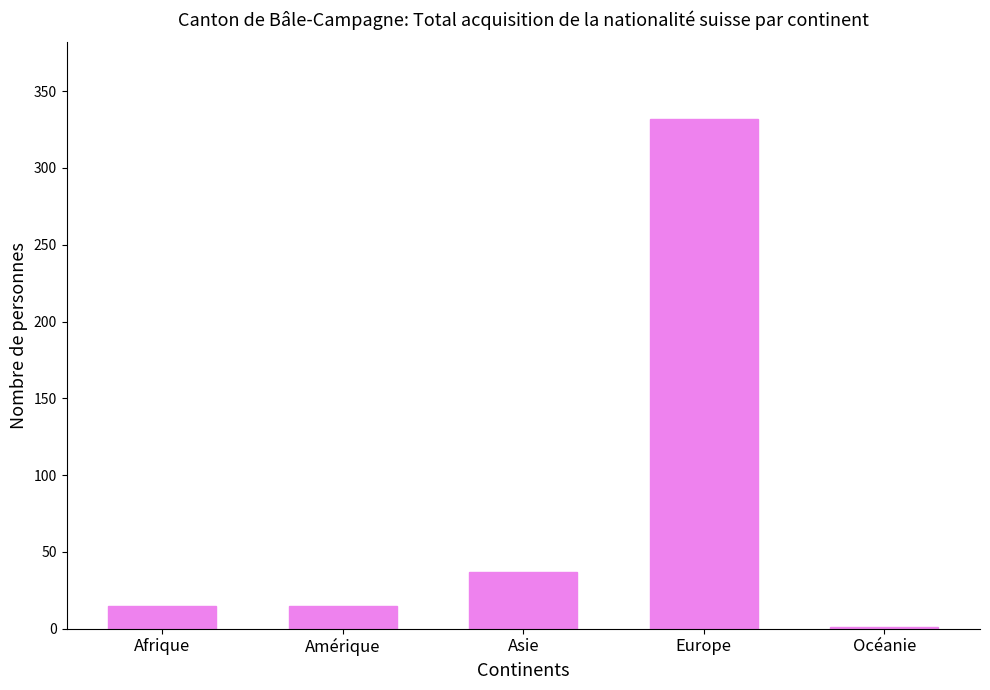

At which category does the chart reach its peak across all series?

Europe